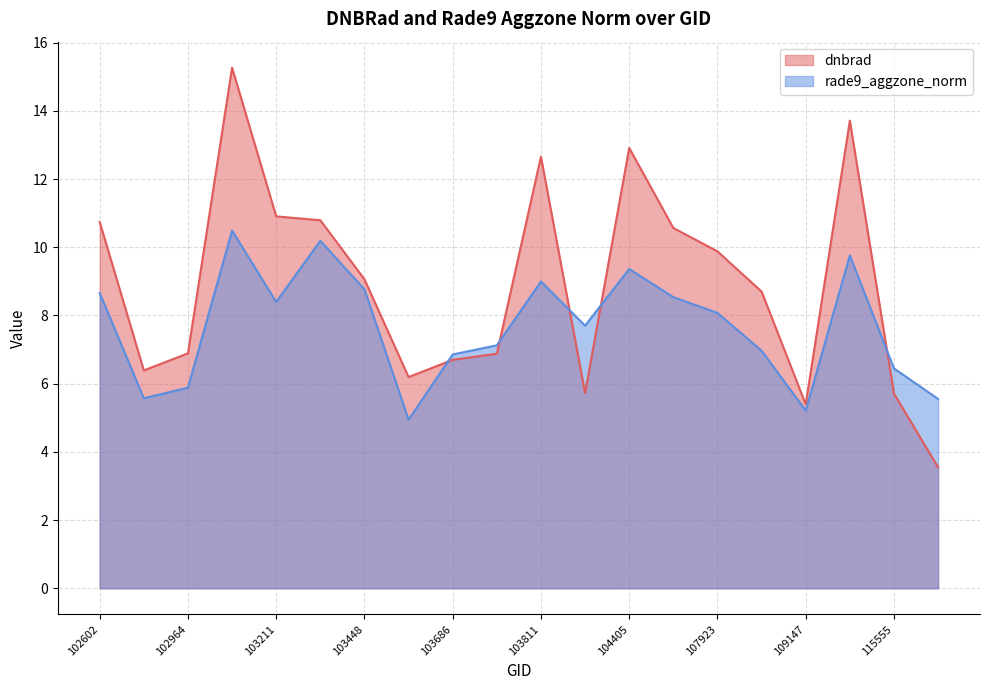

What is the maximum value for dnbrad?

15.3